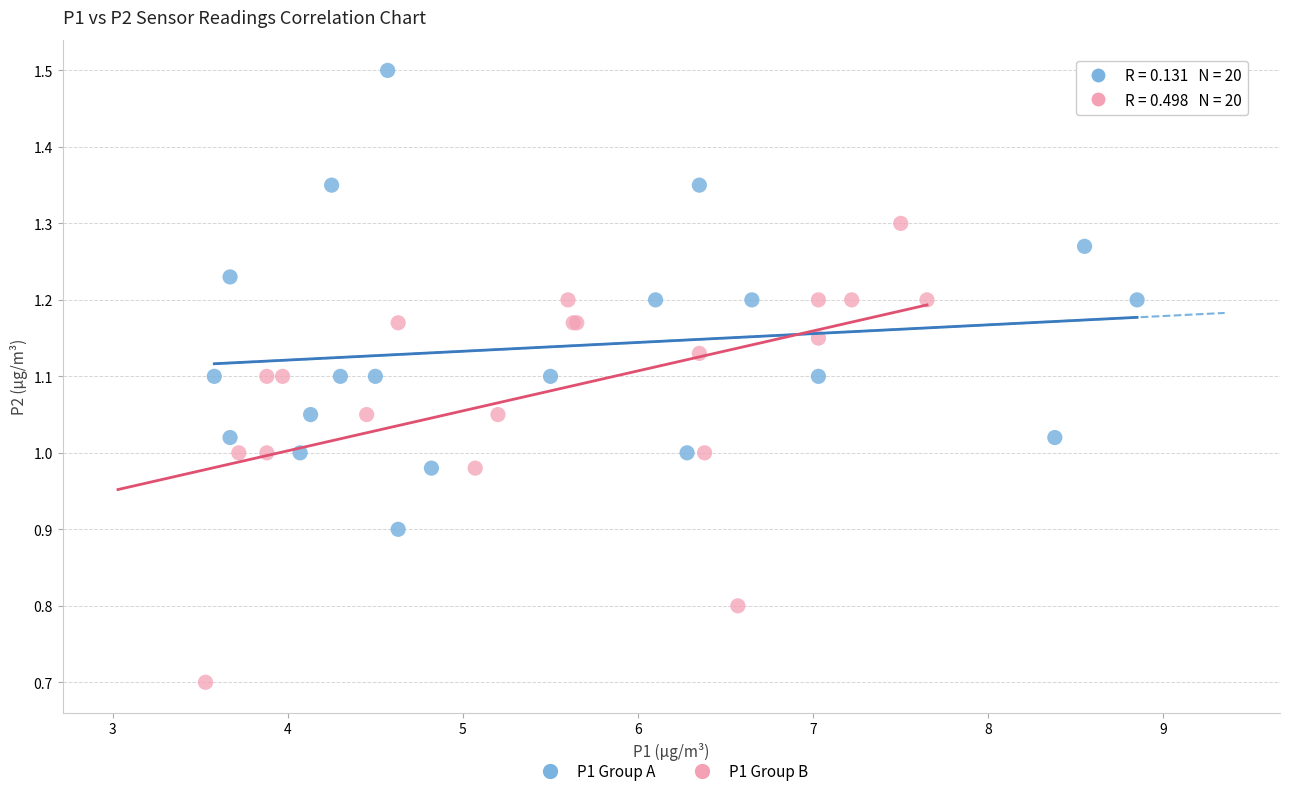

Which series reaches the maximum Y coordinate?

P1 Group A